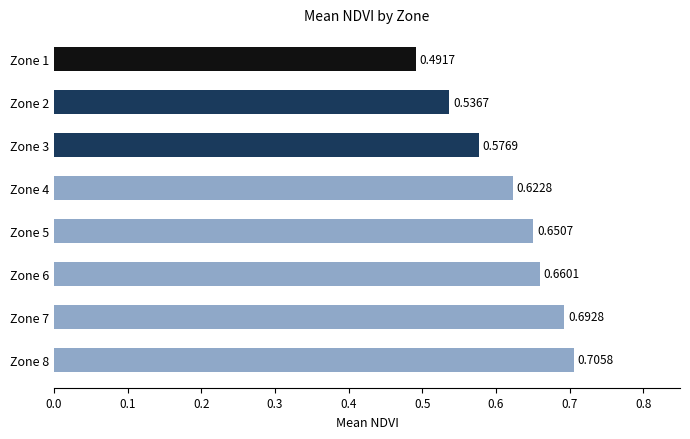

What is the sum of the values at Zone 1 and Zone 5?

1.1